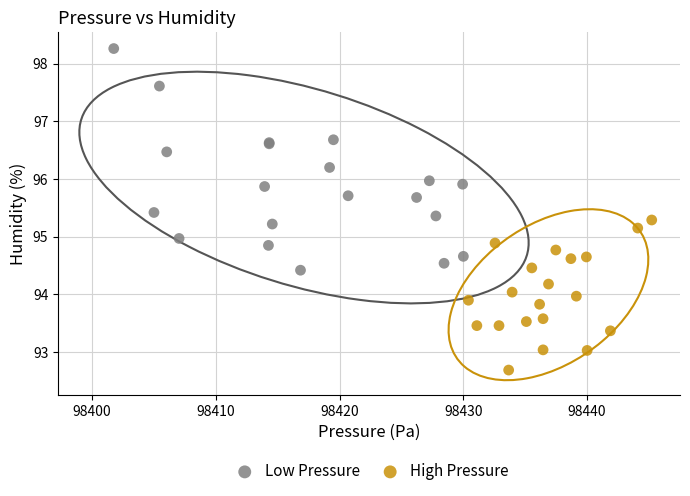

Which series has the largest Y range (max minus min)?

Low Pressure